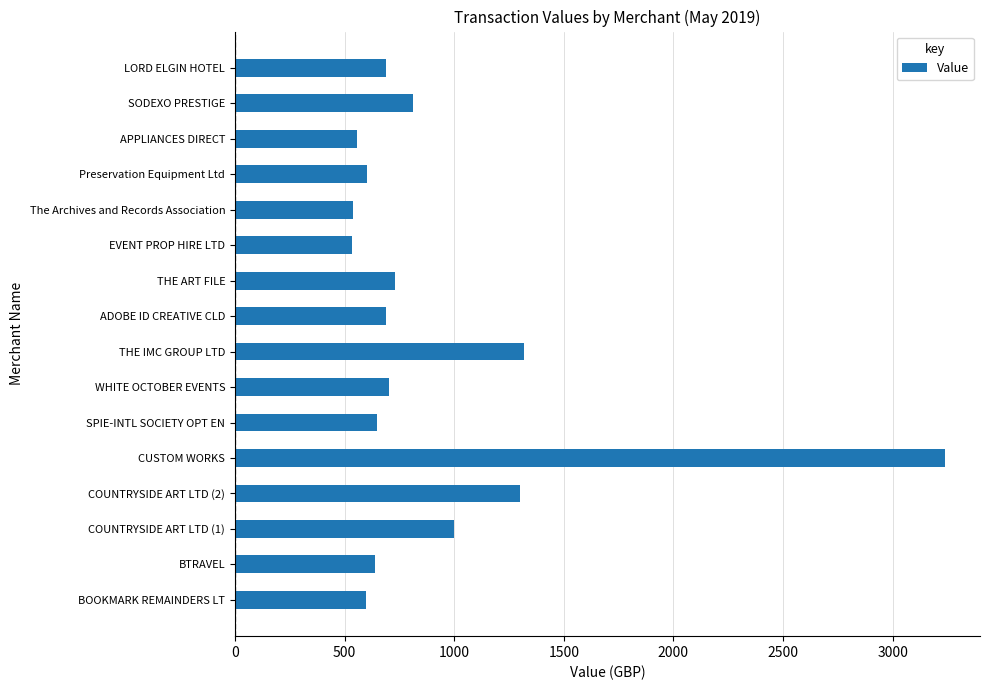

What is the change in value from EVENT PROP HIRE LTD to LORD ELGIN HOTEL?

+153.6